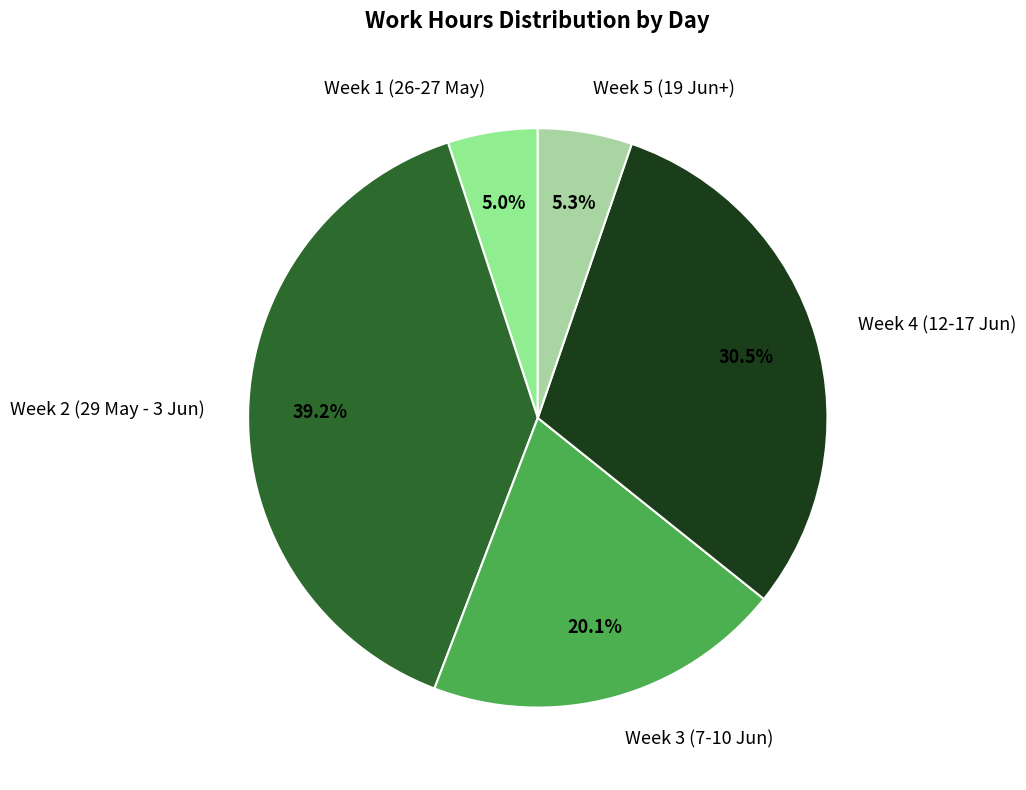

Does Week 2 (29 May - 3 Jun) account for over 50% of the chart?

No